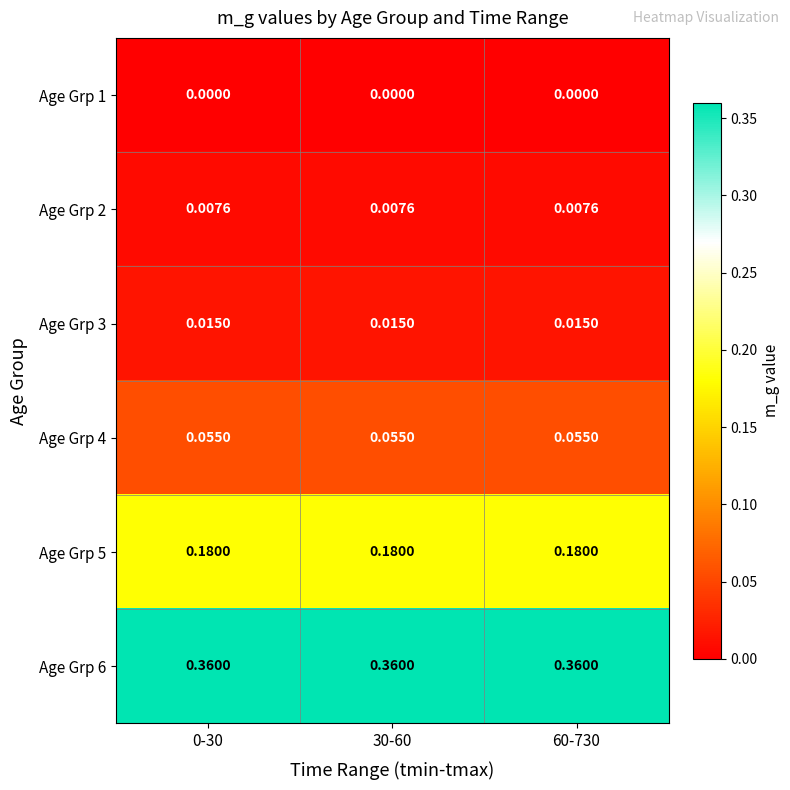

Which category has the lowest value across all series?

0-30